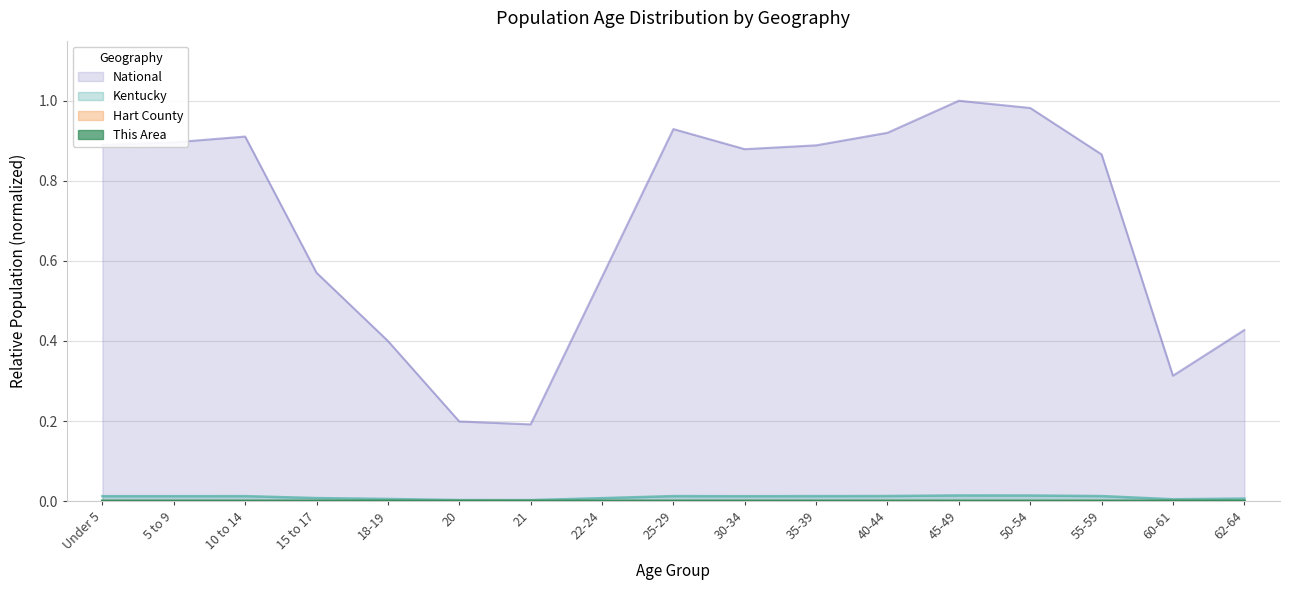

Which series has the largest total across all categories?

National